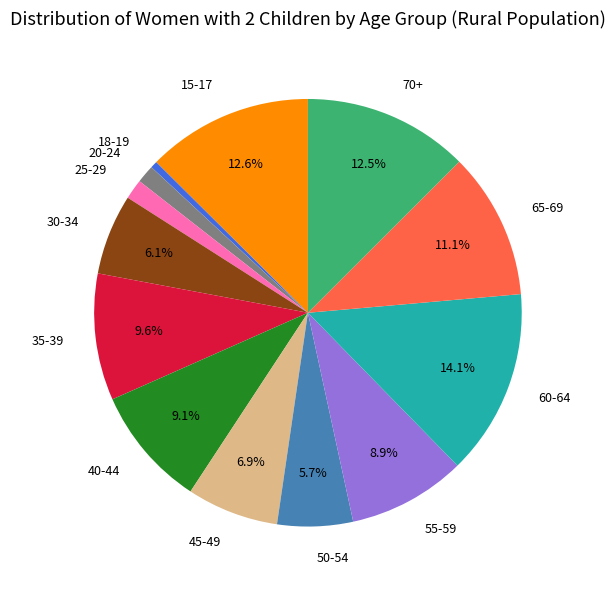

Does 35-39 account for over 50% of the chart?

No